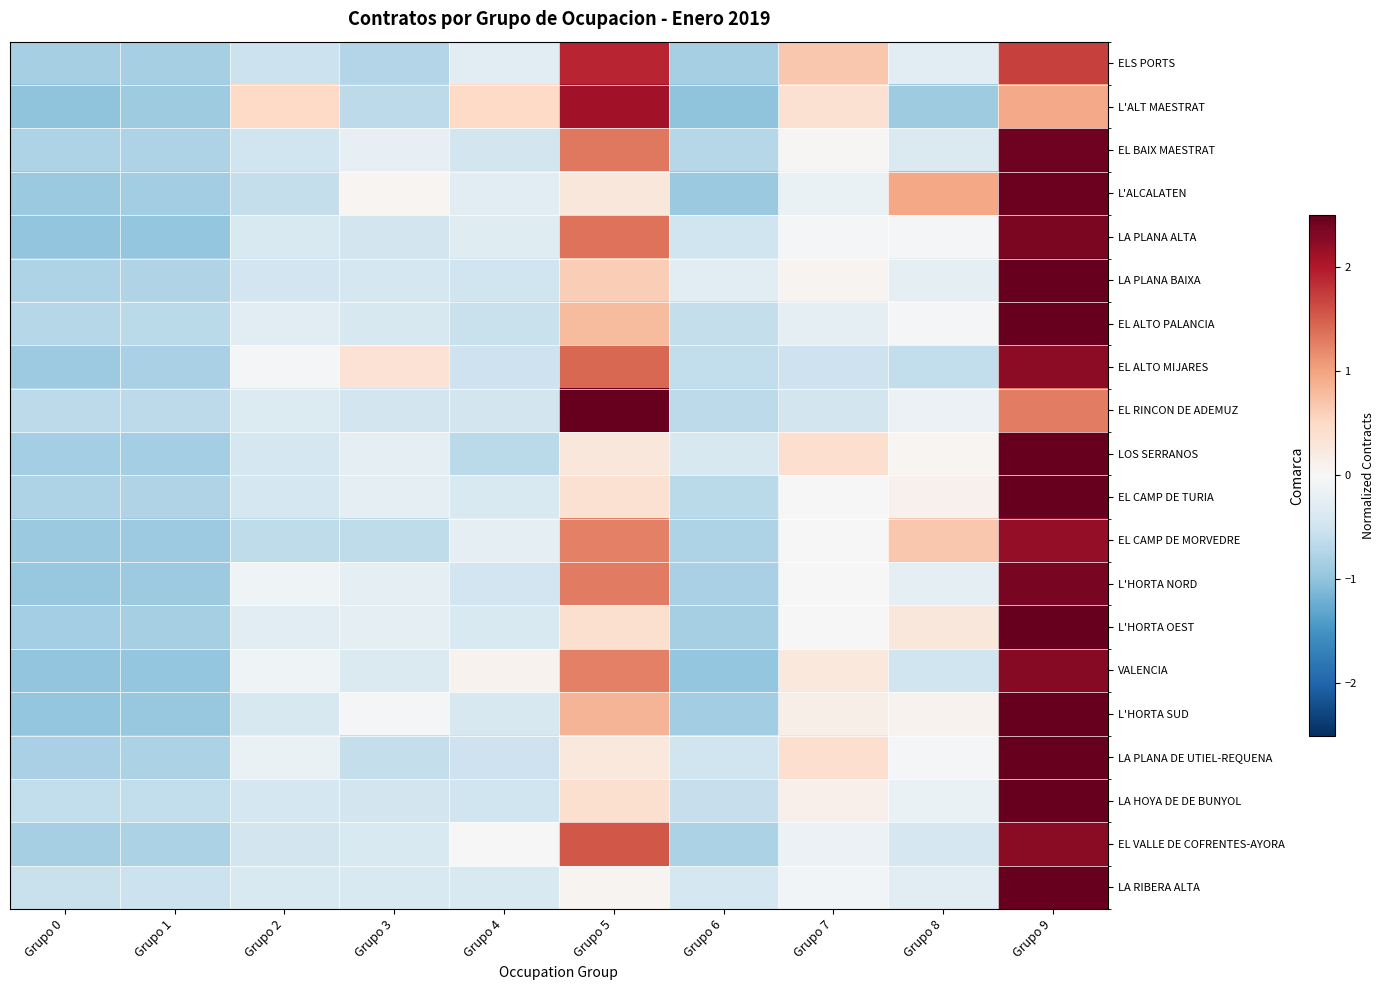

What is the total value across all series at Grupo 8?

-2.1